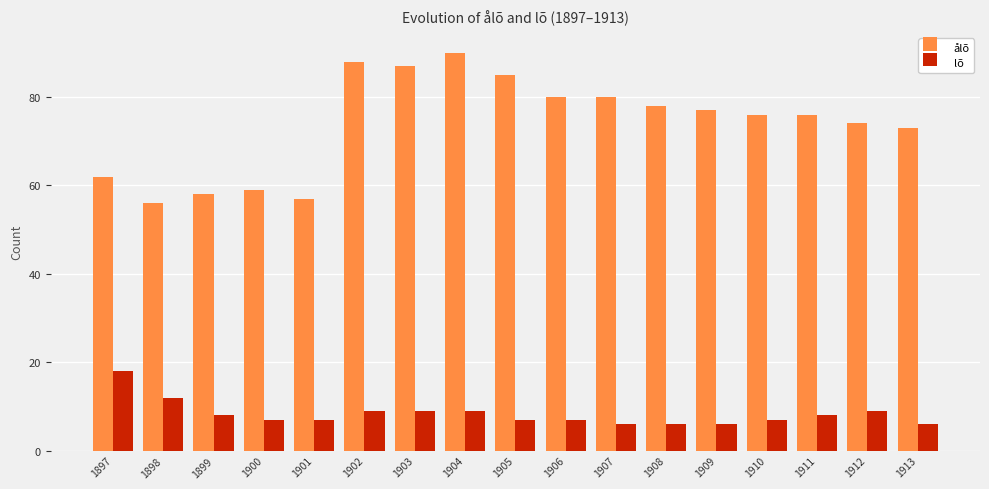

What is the maximum value shown in the chart?

90